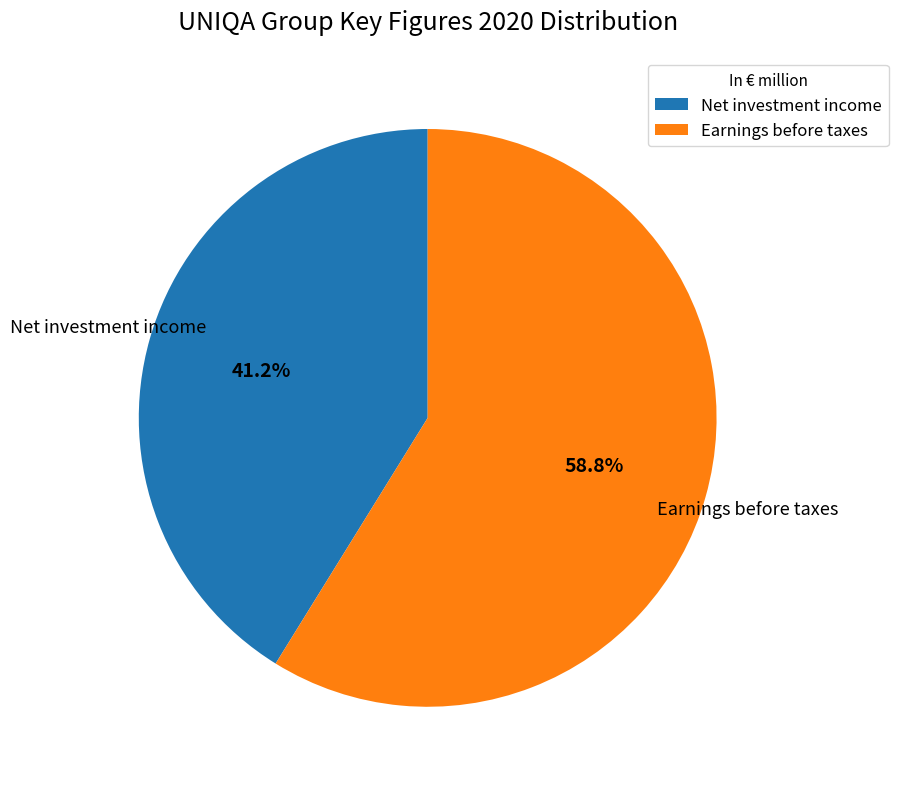

Is Earnings before taxes the majority of the pie?

Yes